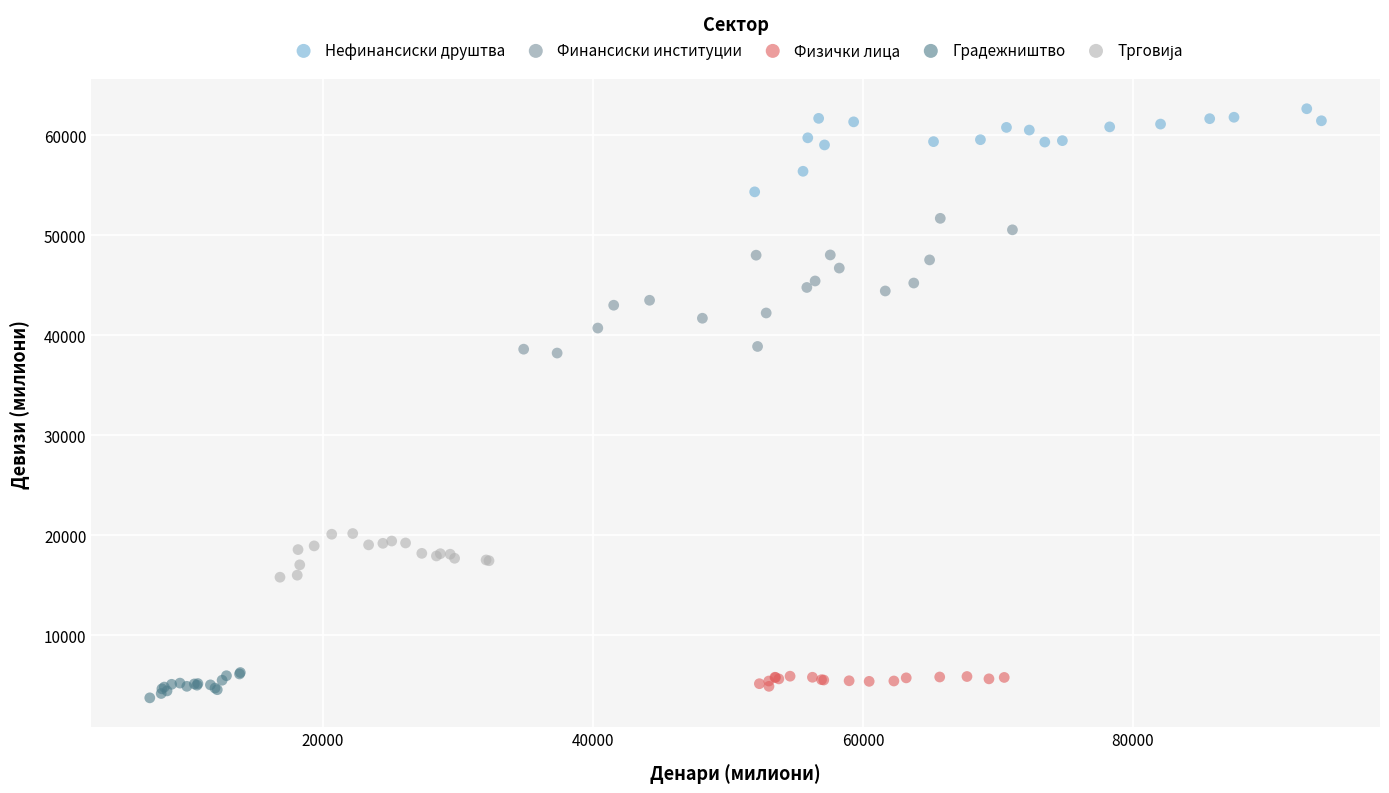

Which series has the widest spread of Y values?

Финансиски институции